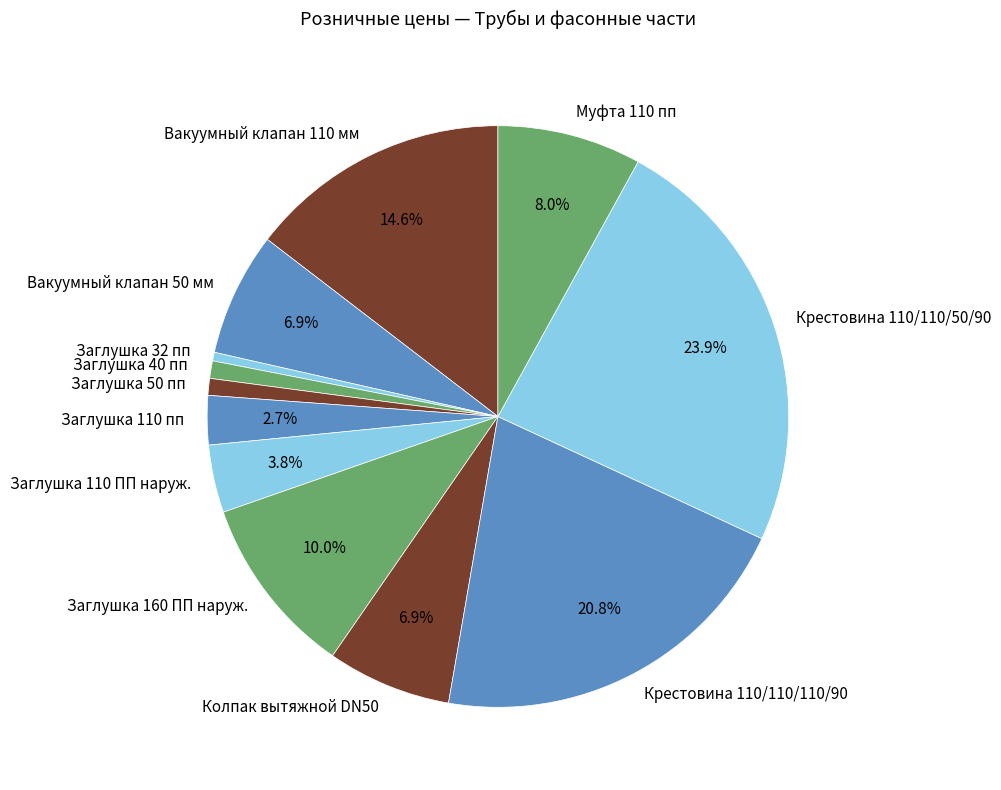

Is Крестовина 110/110/110/90 the majority of the pie?

No